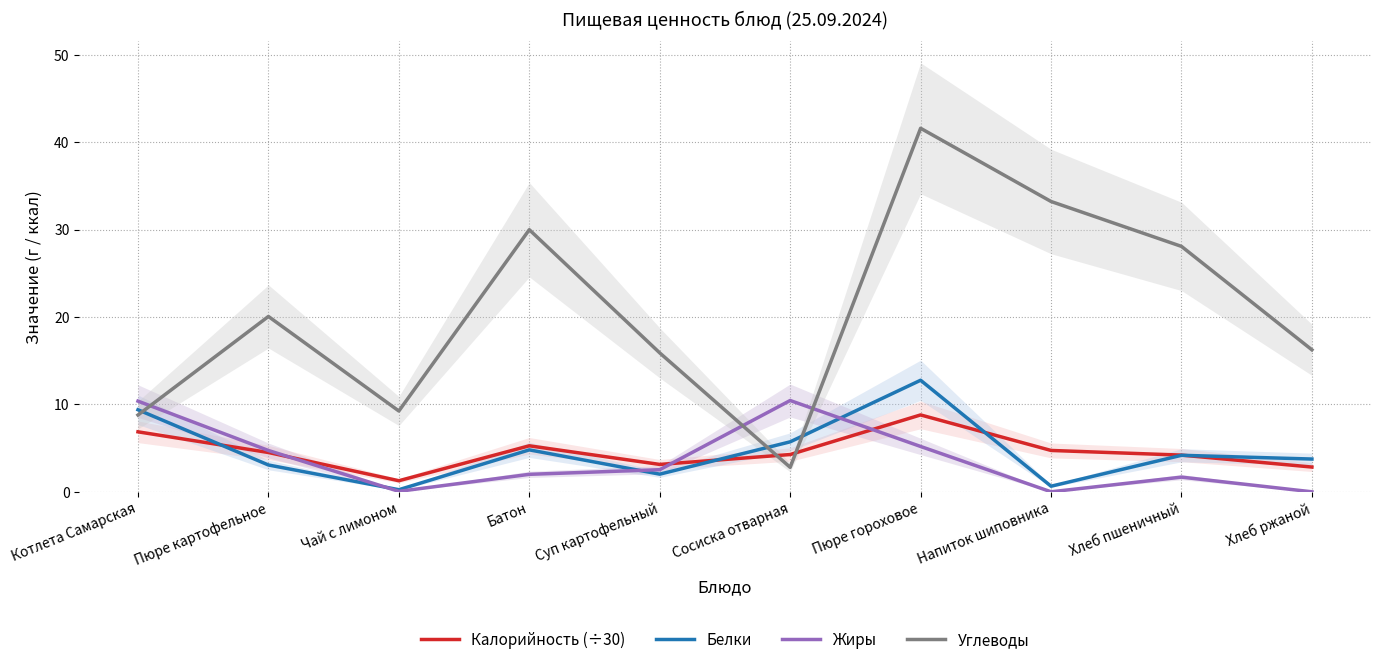

What position from the left is Сосиска отварная?

6